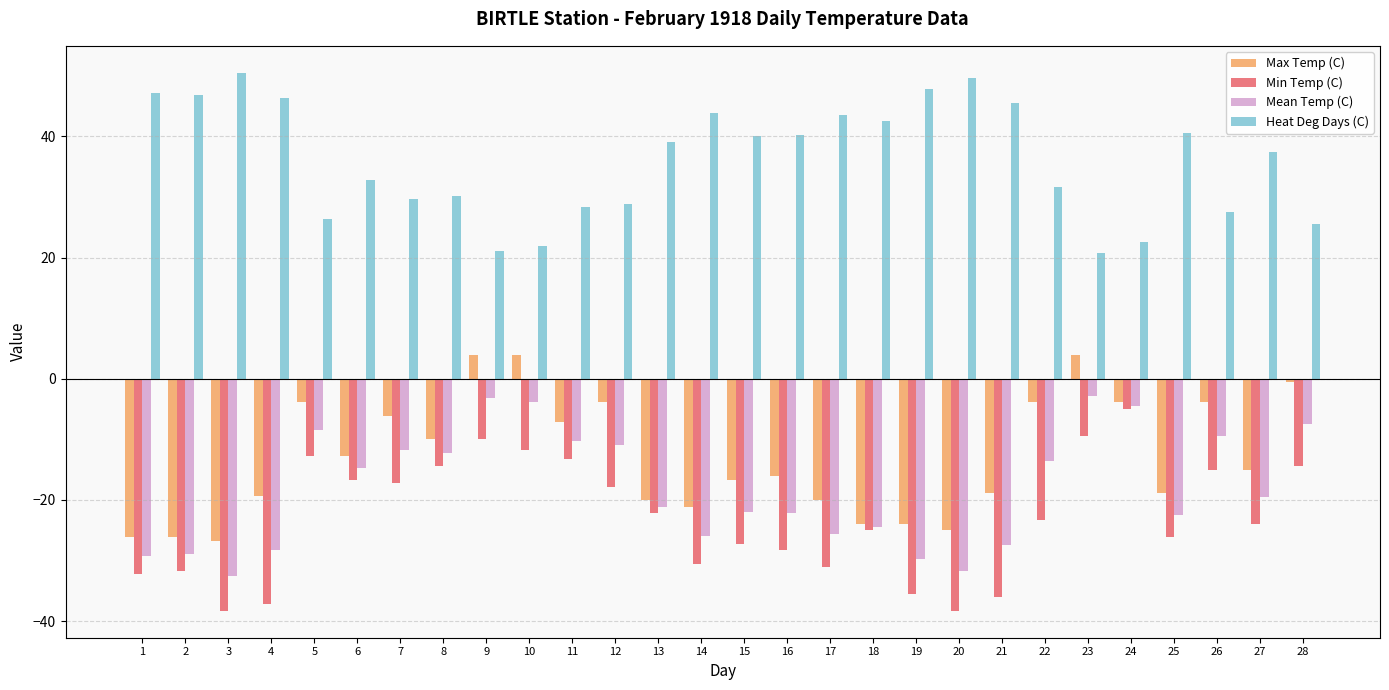

What is the total value across all series at 14?

-33.7